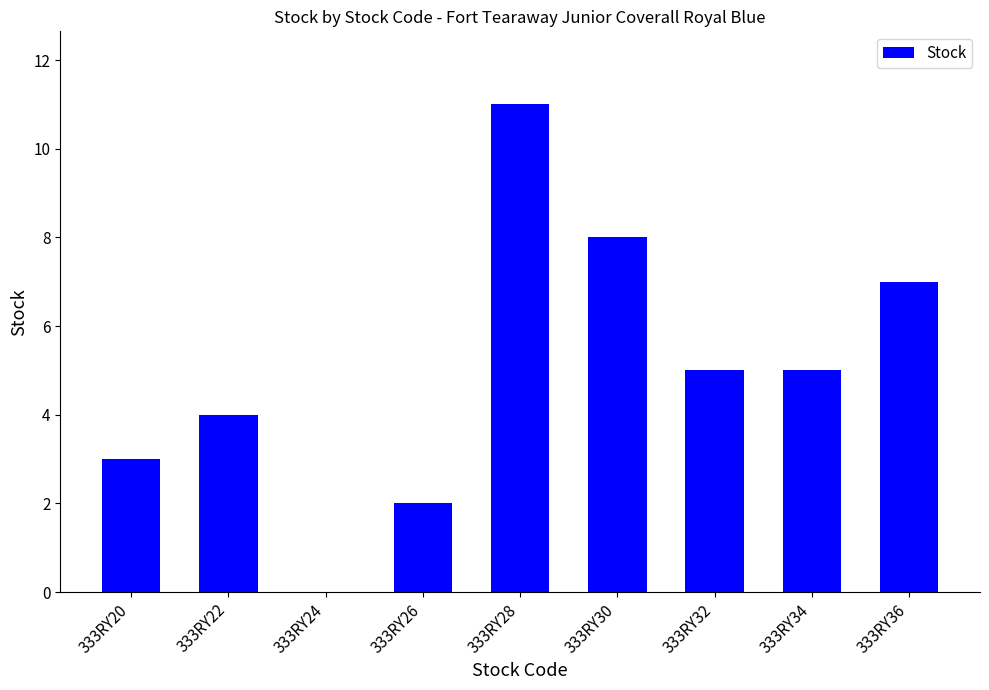

What is the sum of the values at 333RY30 and 333RY32?

13